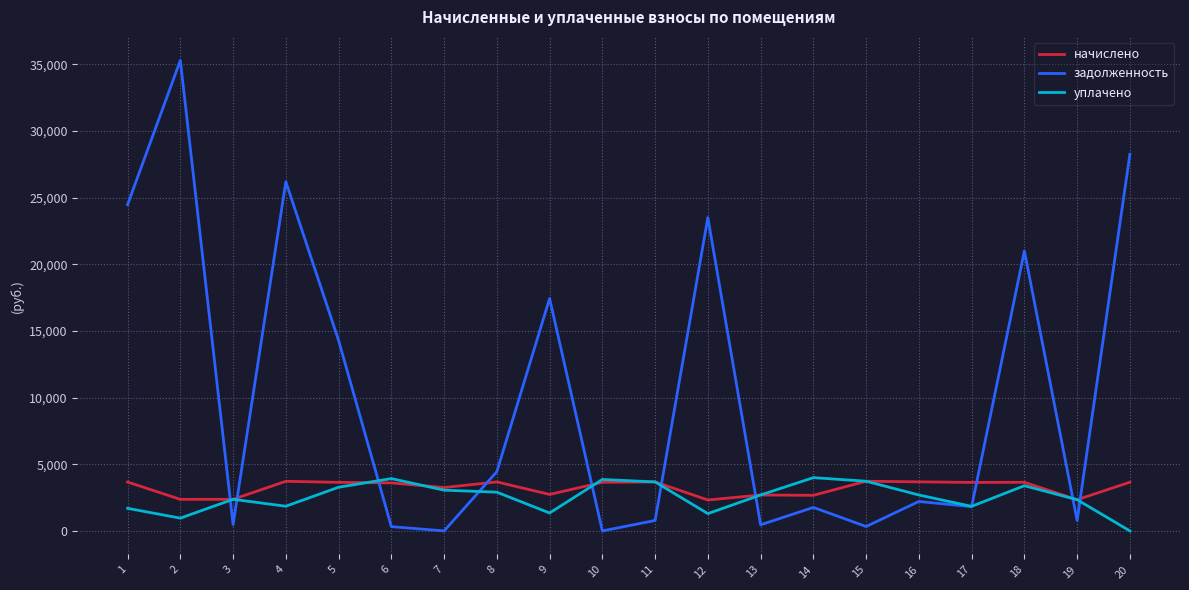

Is the value of начислено at 5 greater than the value of уплачено at 9?

Yes